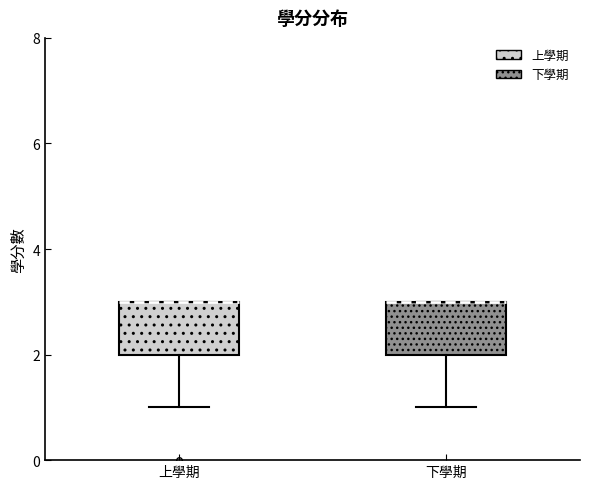

Where is the upper edge of the box for 下學期 on the y-axis? The values are not printed on the chart, so give them approximately, as read against the axis.

3